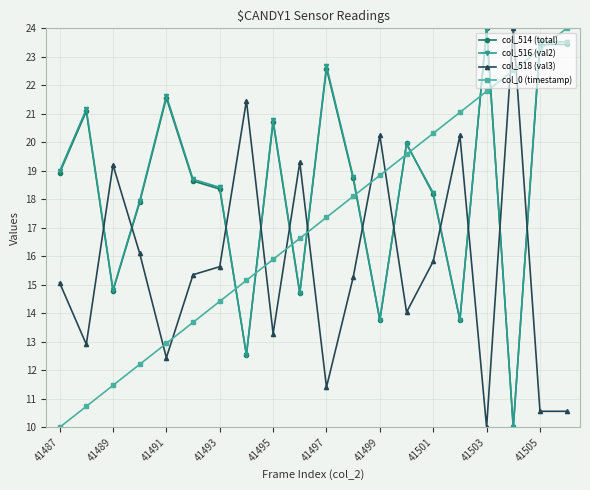

After their last crossing, which series has the higher values: col_518 (val3) or col_0 (timestamp)?

col_0 (timestamp)